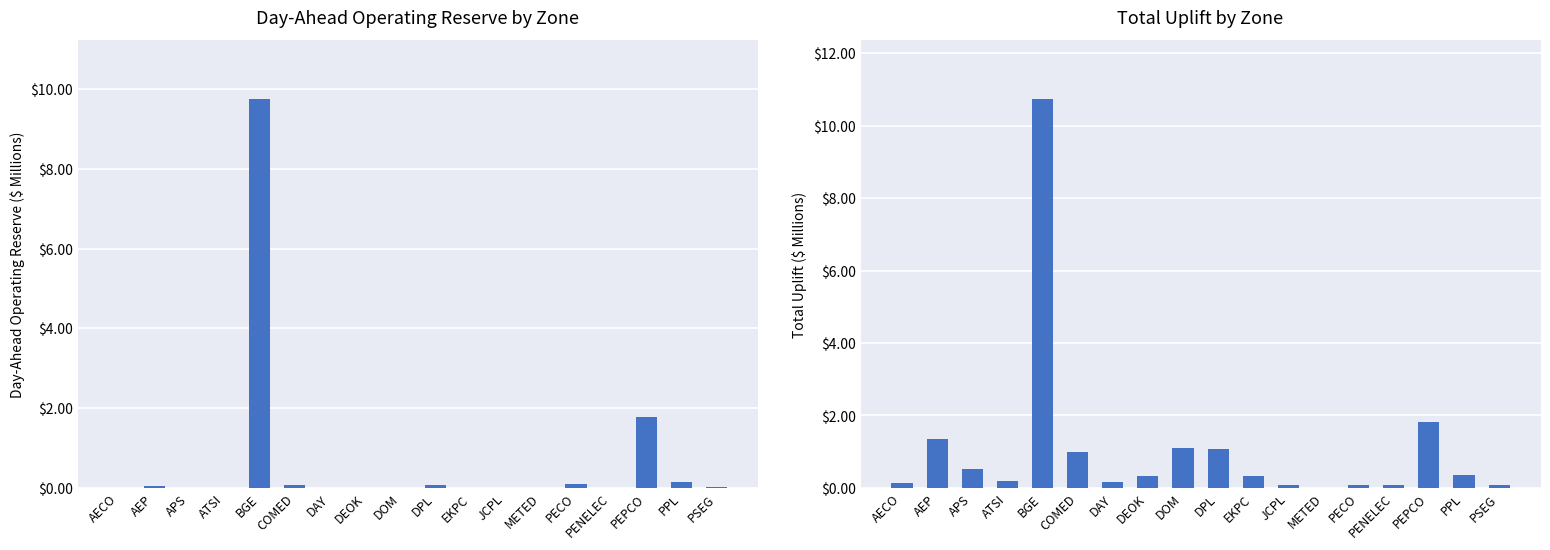

Reading left to right, what are all the values shown in this chart?

Day-Ahead Operating Reserve: 0.0	0.1	0.0	0.0	9.8	0.1	0.0	0.0	0.0	0.1	0.0	0.0	0.0	0.1	0.0	1.8	0.1	0.0
Total Uplift: 0.1	1.4	0.5	0.2	10.8	1.0	0.2	0.3	1.1	1.1	0.3	0.1	0.0	0.1	0.1	1.8	0.3	0.1